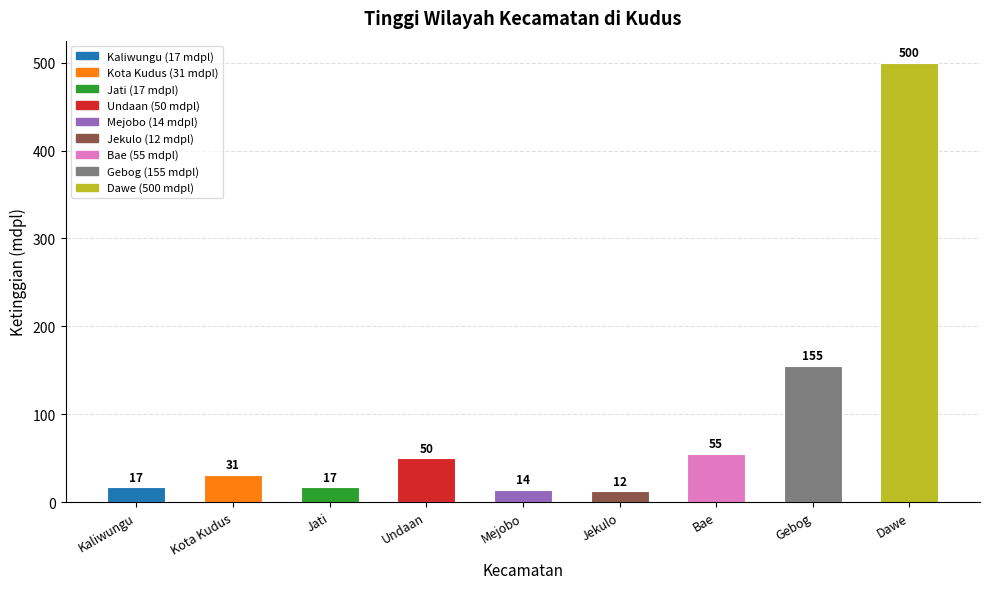

What is the sum of all values?

851